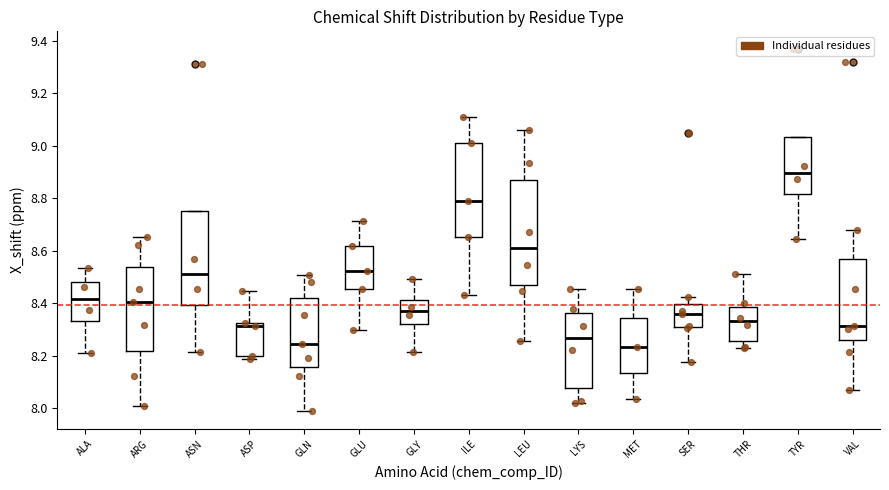

Which box is the tallest, from its lower edge to its upper edge?

LEU